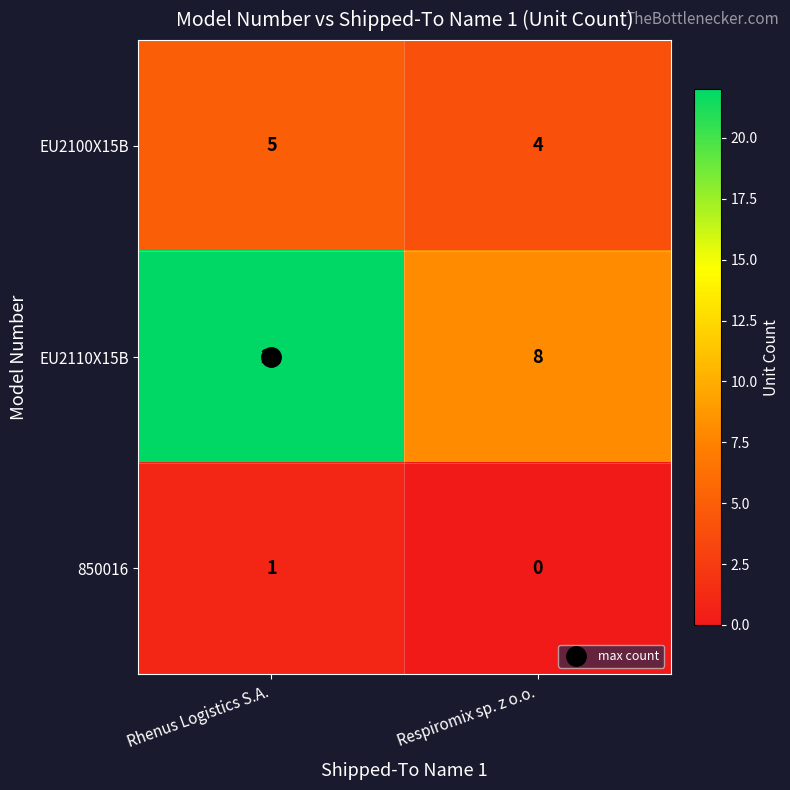

At which category is the sum across all series the highest?

Rhenus Logistics S.A.